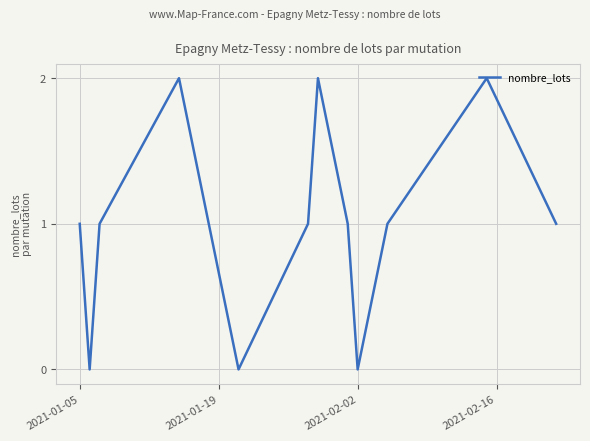

True or false: the data has more than 2 interior local peaks.

True